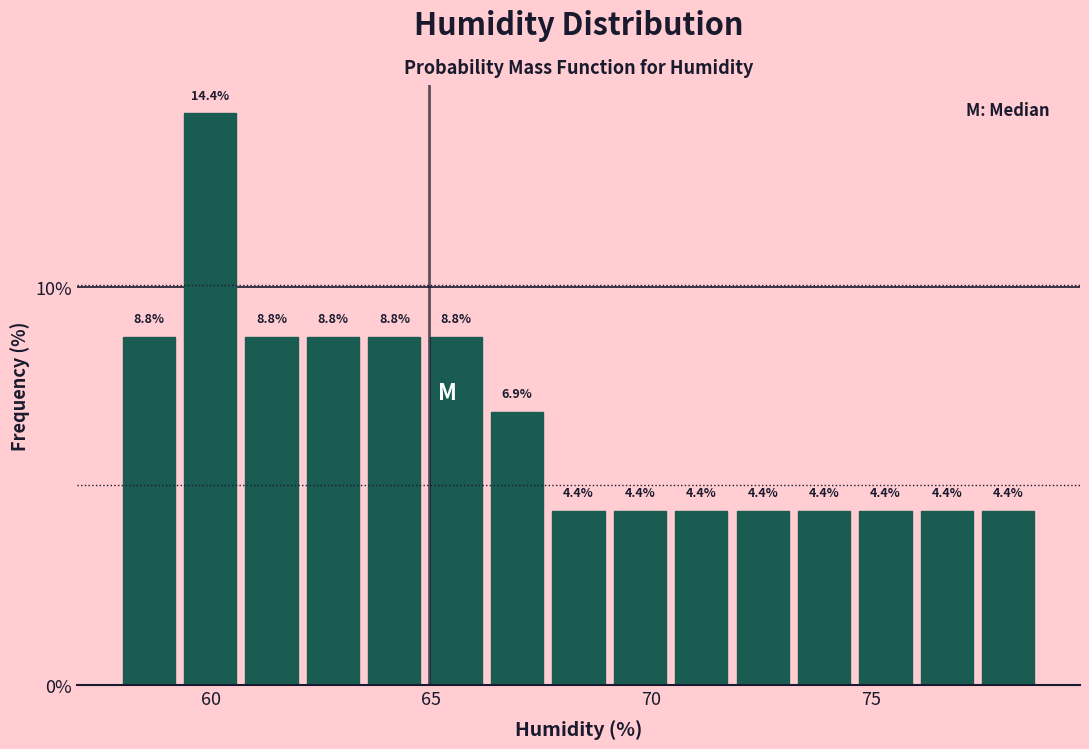

Read against the x-axis, roughly where is the centre of the tallest bar?

60.0